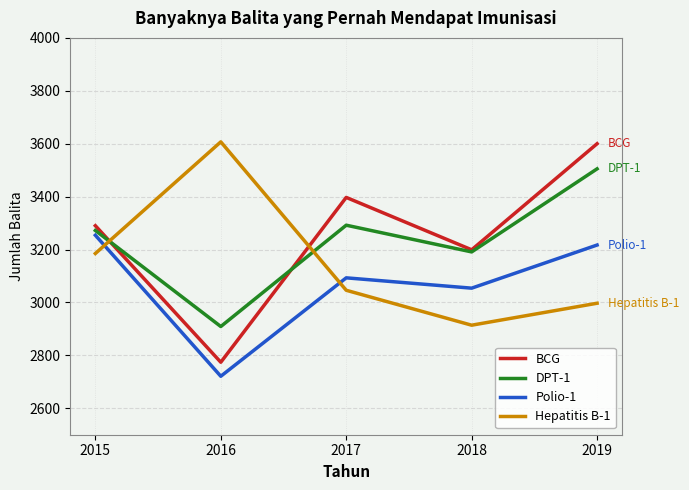

Reading right to left, extract all data points from this chart.

BCG: 3600	3199	3397	2774	3290
DPT-1: 3505	3191	3292	2909	3272
Polio-1: 3217	3054	3093	2721	3254
Hepatitis B-1: 2997	2914	3046	3607	3185